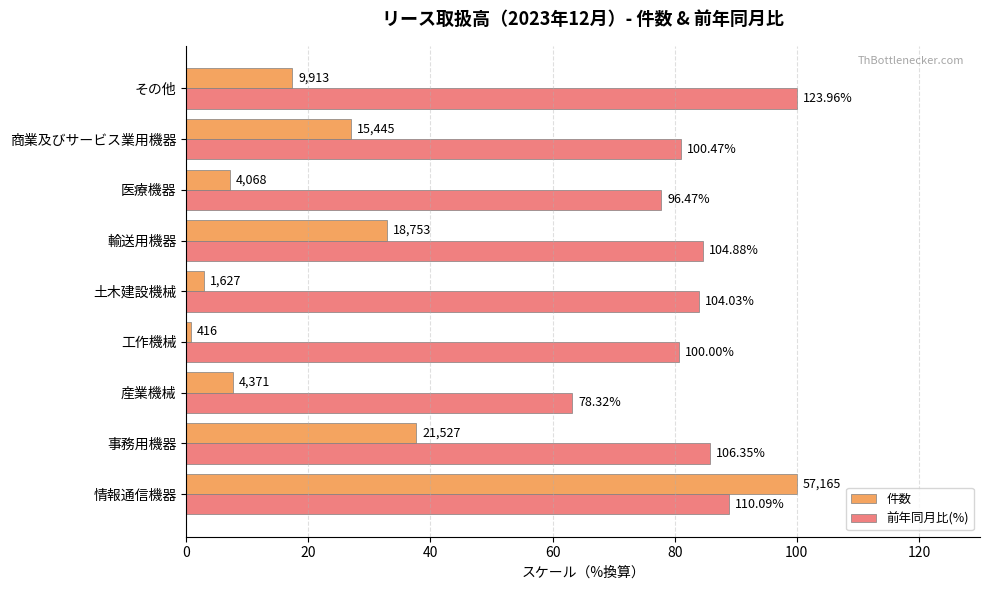

What are all the series names shown in the legend?

件数, 前年同月比(%)